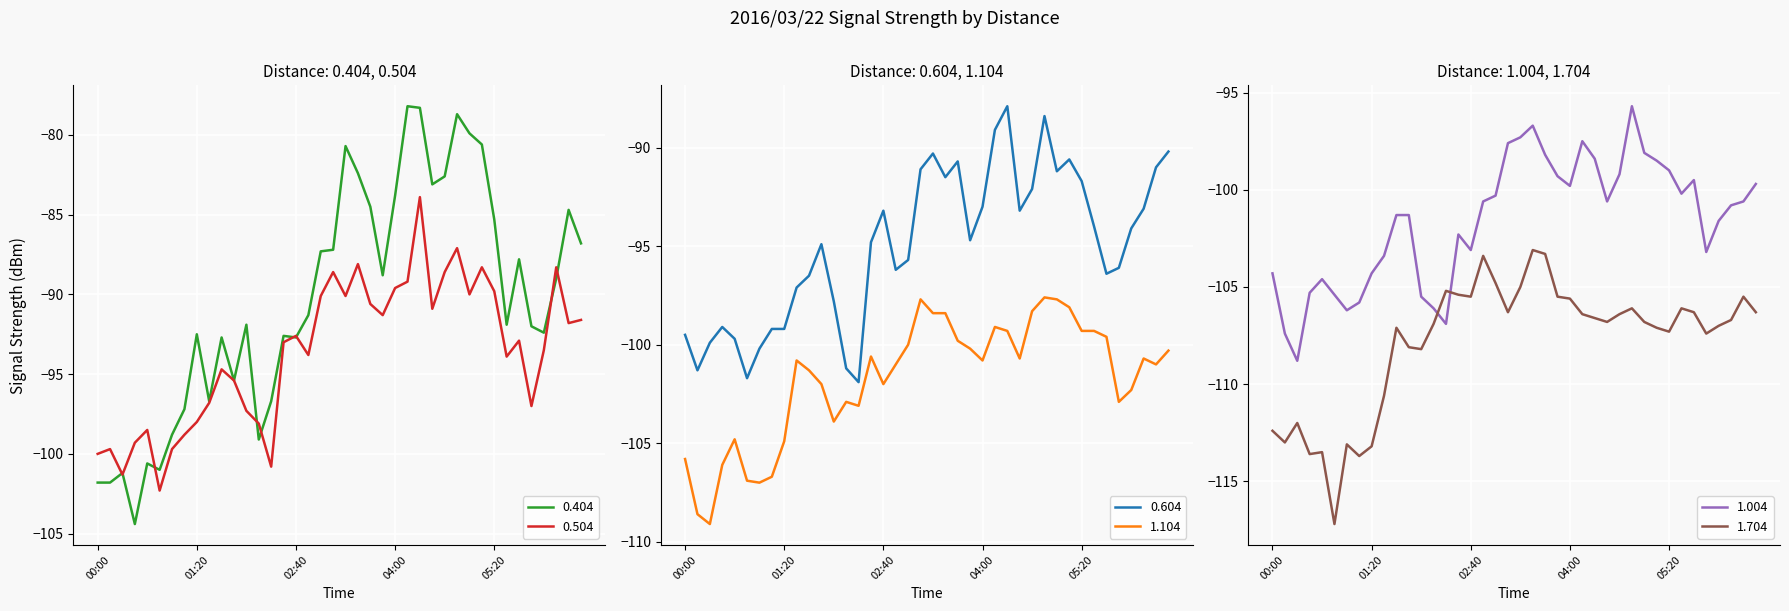

Where does the 0.404 series first go above -91?

03:00